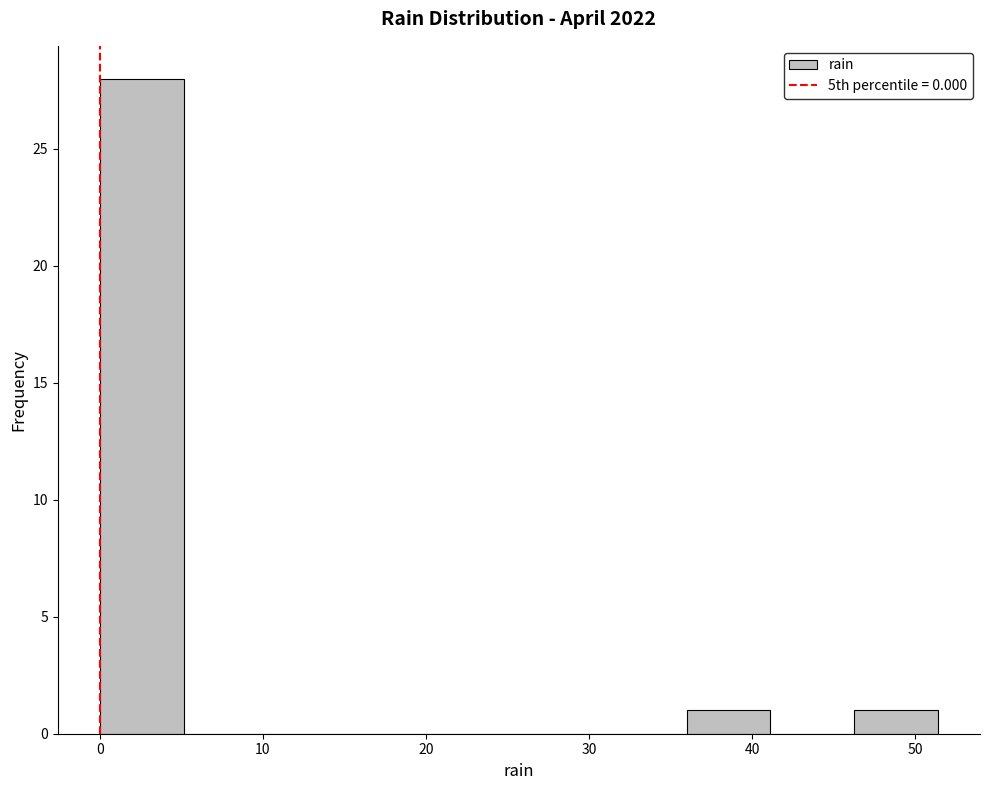

Reading left to right, list every bar in this chart as the range it spans on the x-axis followed by its height. Neither the bar edges nor the heights are printed on the chart, so give them approximately, as read against the axes.

0 to 5: 28
5 to 10: 0
10 to 15: 0
15 to 21: 0
21 to 26: 0
26 to 31: 0
31 to 36: 0
36 to 41: 1
41 to 46: 0
46 to 51: 1